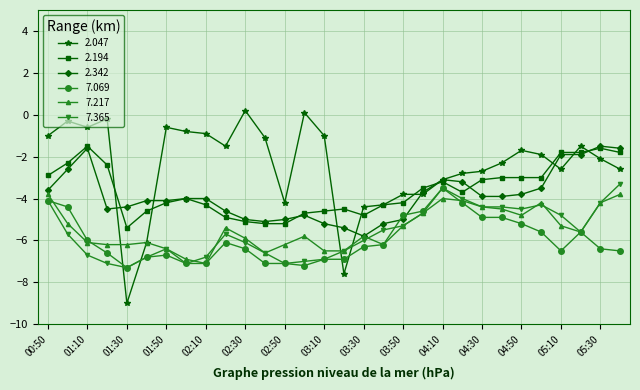

Reading left to right, extract all data points from this chart.

2.047: -1.0	-0.3	-0.6	-0.2	-9.0	-6.1	-0.6	-0.8	-0.9	-1.5	0.2	-1.1	-4.2	0.1	-1.0	-7.6	-4.4	-4.3	-3.8	-3.8	-3.1	-2.8	-2.7	-2.3	-1.7	-1.9	-2.6	-1.5	-2.1	-2.6
2.194: -2.9	-2.3	-1.5	-2.4	-5.4	-4.6	-4.2	-4.0	-4.3	-4.9	-5.1	-5.2	-5.2	-4.7	-4.6	-4.5	-4.8	-4.3	-4.2	-3.5	-3.2	-3.7	-3.1	-3.0	-3.0	-3.0	-1.8	-1.8	-1.6	-1.8
2.342: -3.6	-2.6	-1.6	-4.5	-4.4	-4.1	-4.1	-4.0	-4.0	-4.6	-5.0	-5.1	-5.0	-4.8	-5.2	-5.4	-5.8	-5.2	-5.0	-3.7	-3.1	-3.2	-3.9	-3.9	-3.8	-3.5	-1.9	-1.9	-1.5	-1.6
7.069: -4.1	-4.4	-6.0	-6.6	-7.3	-6.8	-6.7	-7.1	-7.1	-6.1	-6.4	-7.1	-7.1	-7.2	-6.9	-6.9	-6.3	-6.2	-4.8	-4.6	-3.5	-4.2	-4.9	-4.9	-5.2	-5.6	-6.5	-5.6	-6.4	-6.5
7.217: -3.8	-5.2	-6.1	-6.2	-6.2	-6.1	-6.4	-6.9	-7.1	-5.4	-5.9	-6.6	-6.2	-5.8	-6.5	-6.5	-5.8	-6.2	-5.3	-4.7	-4.0	-4.1	-4.4	-4.5	-4.8	-4.2	-5.3	-5.6	-4.2	-3.8
7.365: -4.1	-5.7	-6.7	-7.1	-7.3	-6.8	-6.4	-7.1	-6.8	-5.7	-6.1	-6.6	-7.1	-7.0	-6.9	-6.5	-6.0	-5.5	-5.3	-4.7	-3.5	-4.0	-4.4	-4.4	-4.5	-4.3	-4.8	-5.6	-4.2	-3.3